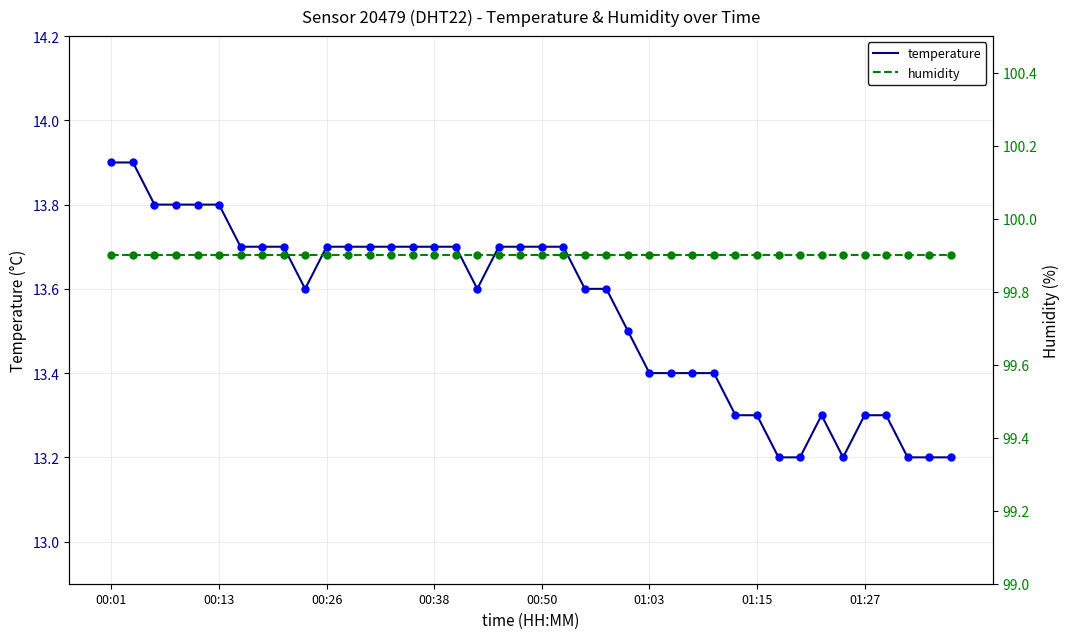

What are all the series names shown in the legend?

temperature, humidity